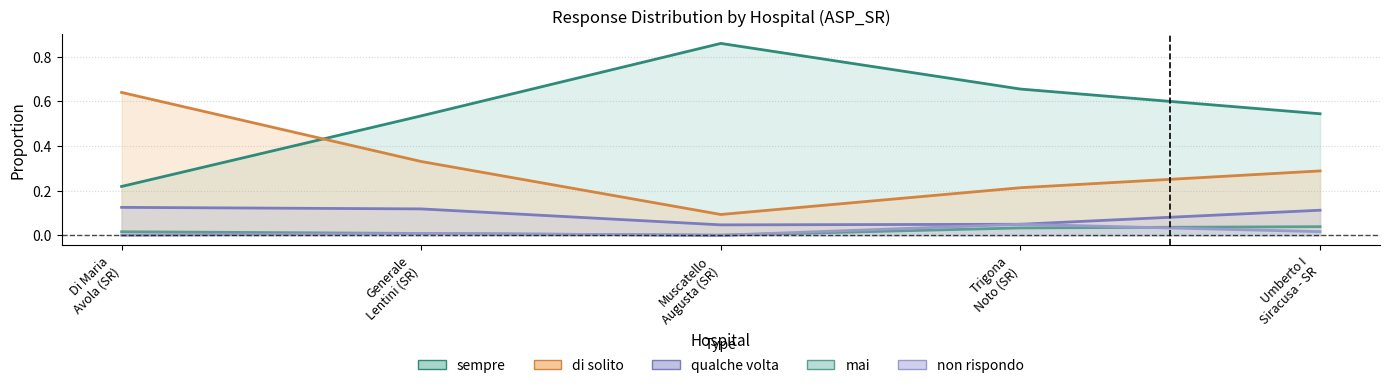

Where do di solito and sempre first cross each other?

Di Maria
Avola (SR) and Generale
Lentini (SR)